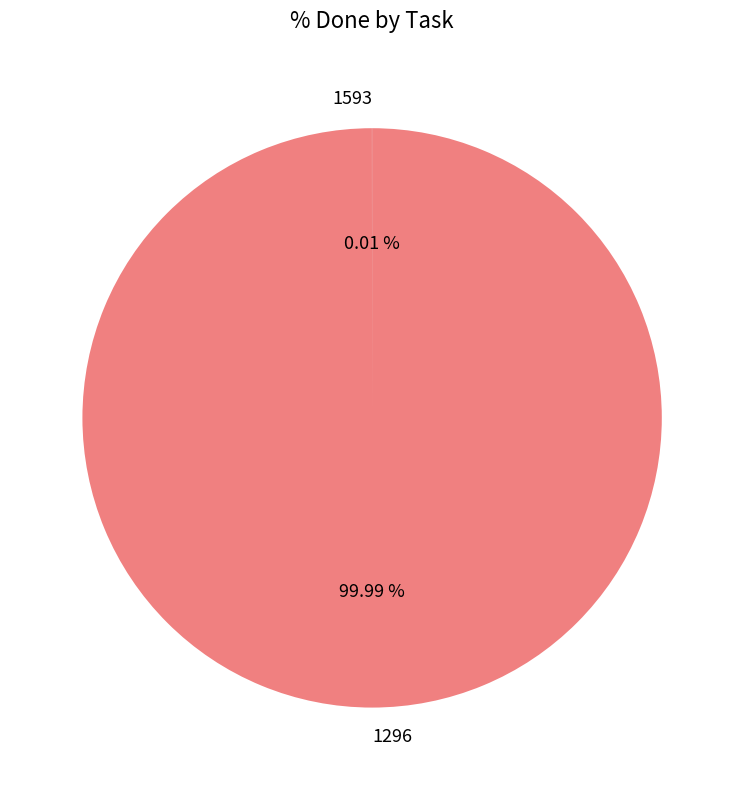

Which category has the biggest portion of the pie?

1296